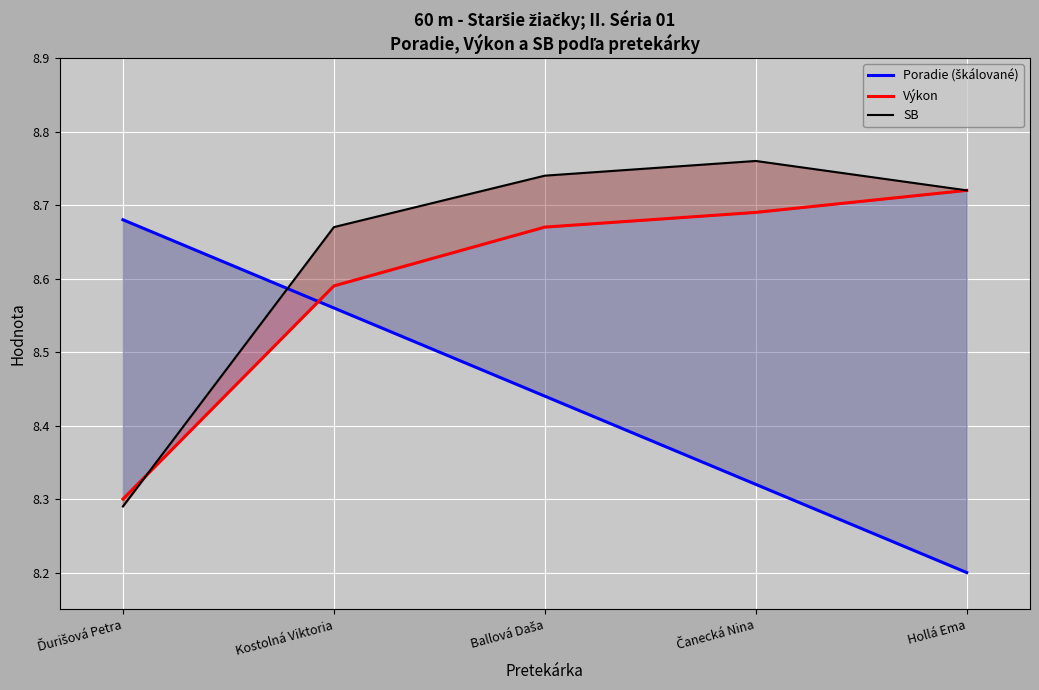

At which label does Výkon reach its minimum?

Ďurišová Petra